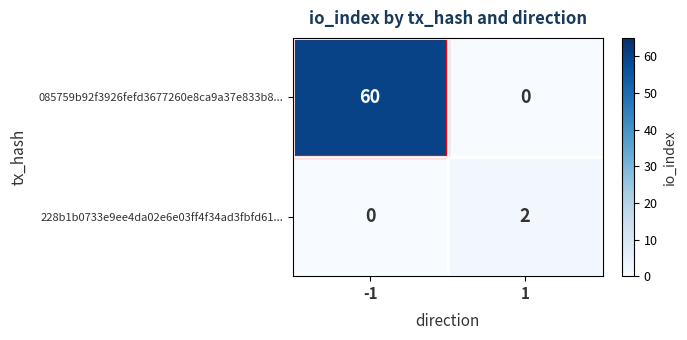

Rank the series by their maximum value, from highest to lowest.

085759b92f3926fefd3677260e8ca9a37e833b8..., 228b1b0733e9ee4da02e6e03ff4f34ad3fbfd61...